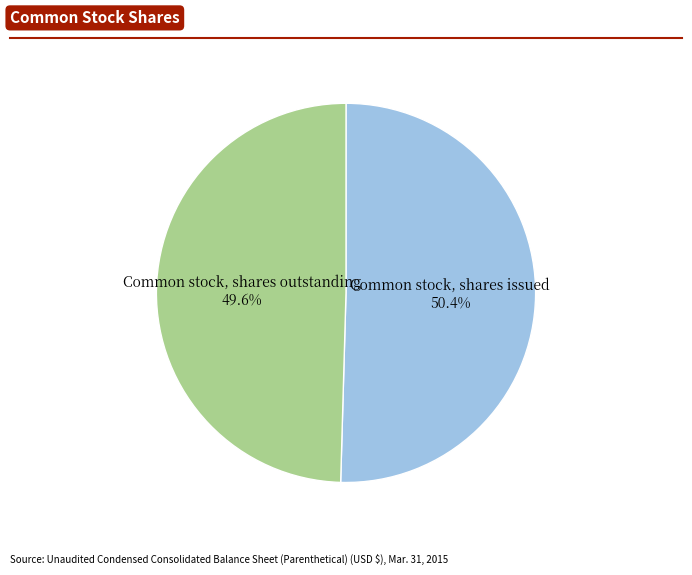

Does any single category account for the majority?

Yes